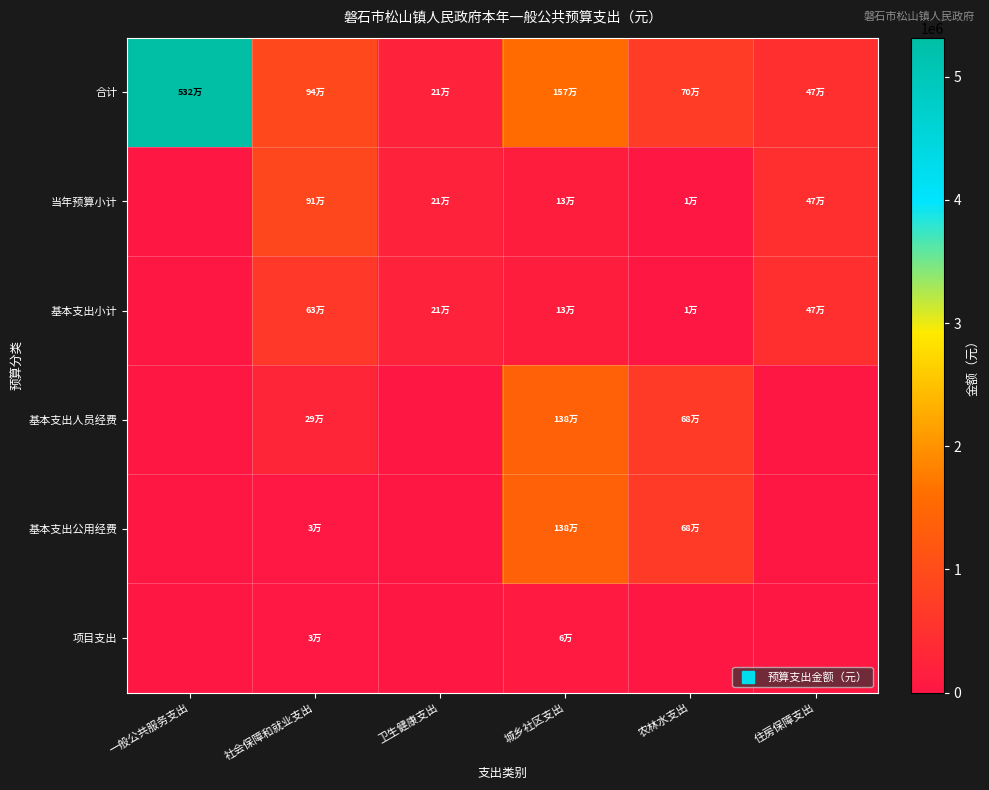

How many data points does each series have?

6